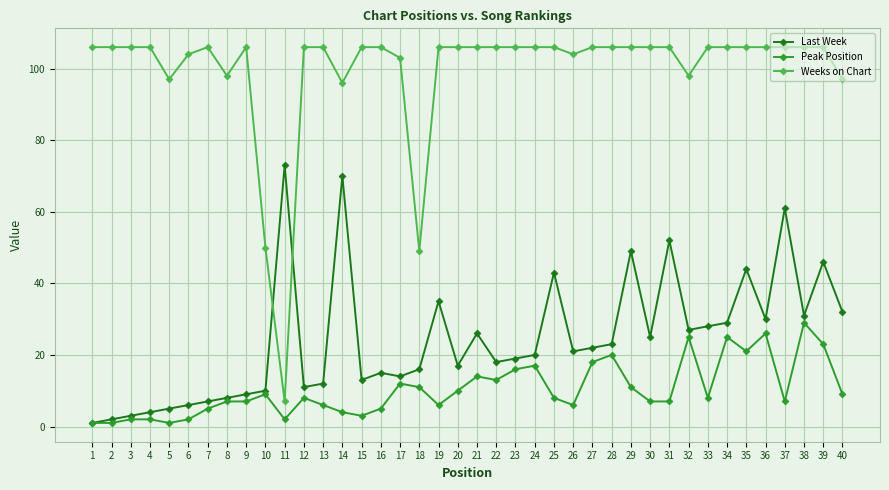

What is the maximum value shown in the chart?

106